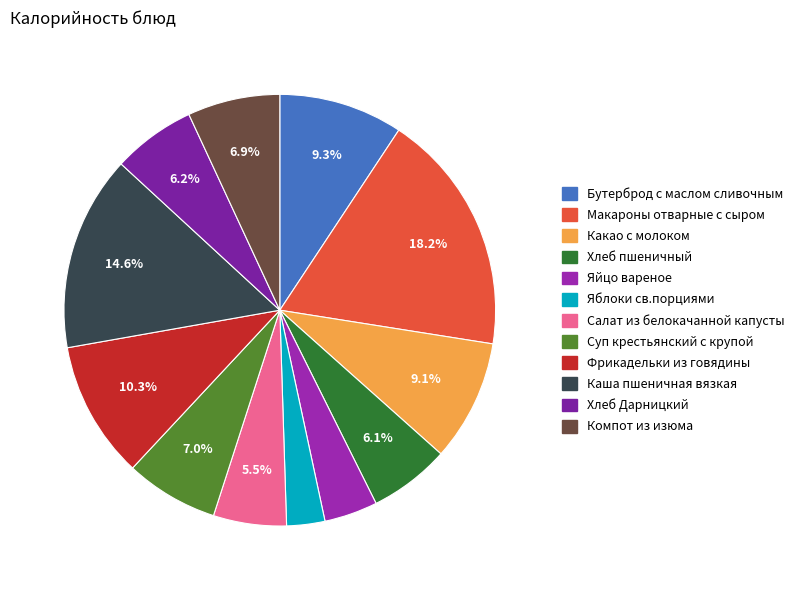

How many segments does this pie chart have?

12